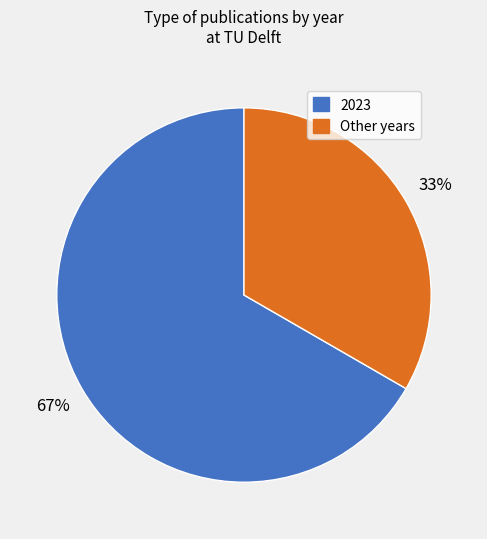

To the nearest percent, what percentage of the pie is 2023?

67%